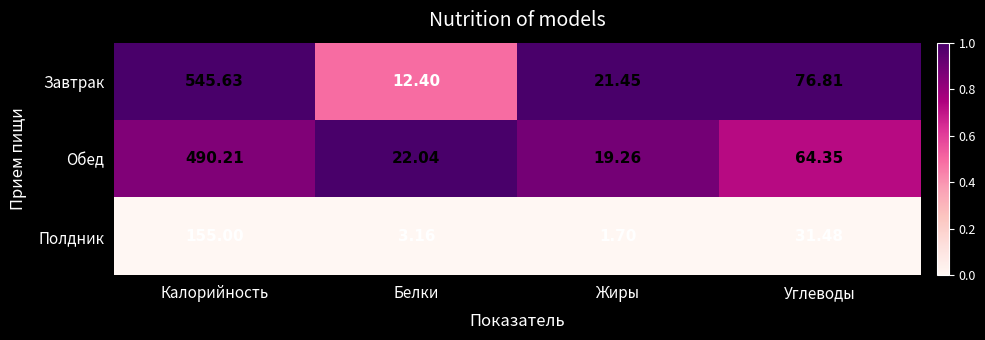

At which category is the sum across all series the highest?

Калорийность